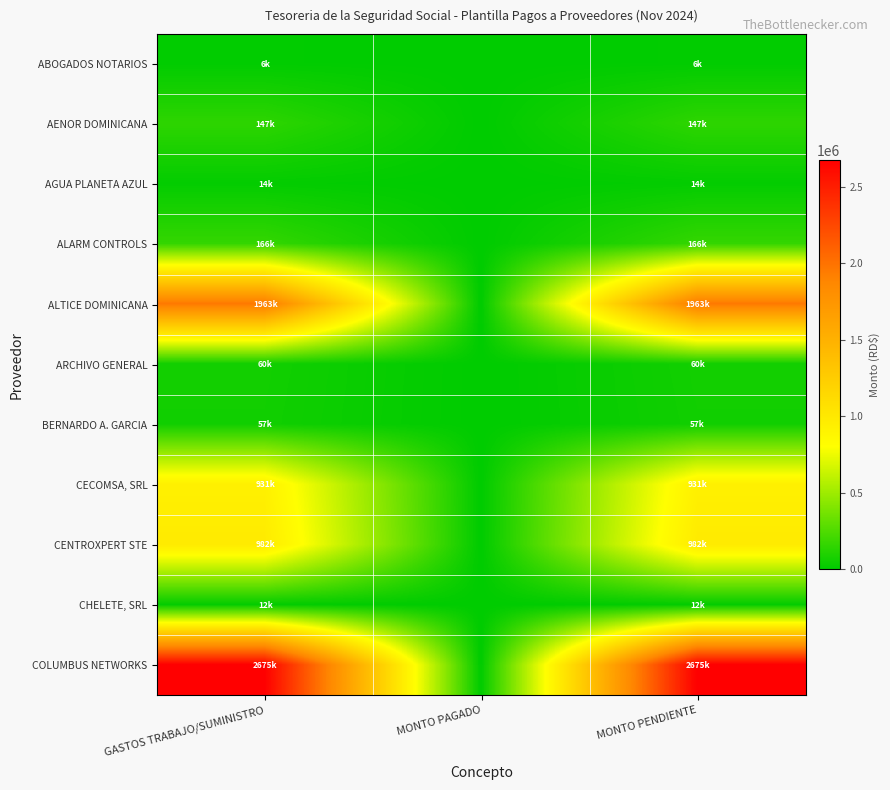

What is the total value across all series at GASTOS TRABAJO/SUMINISTRO?

7013868.4